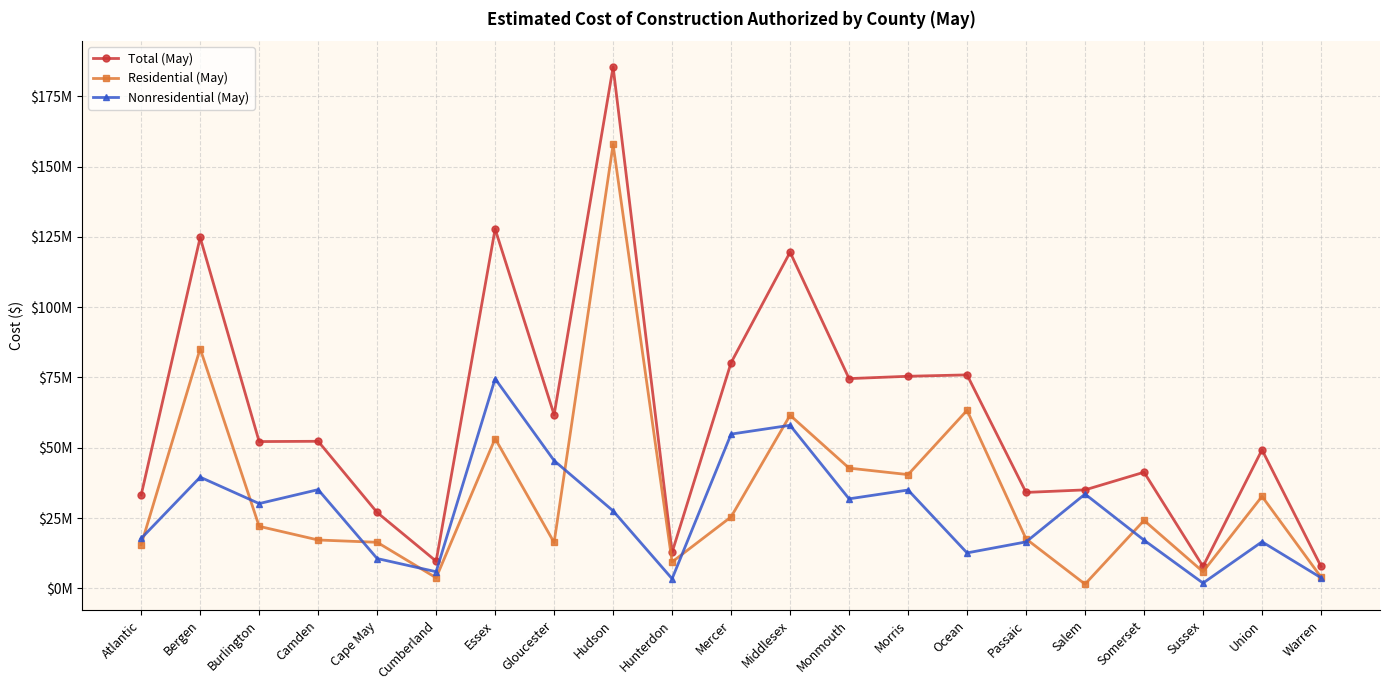

Which series has the widest spread of values?

Total (May)